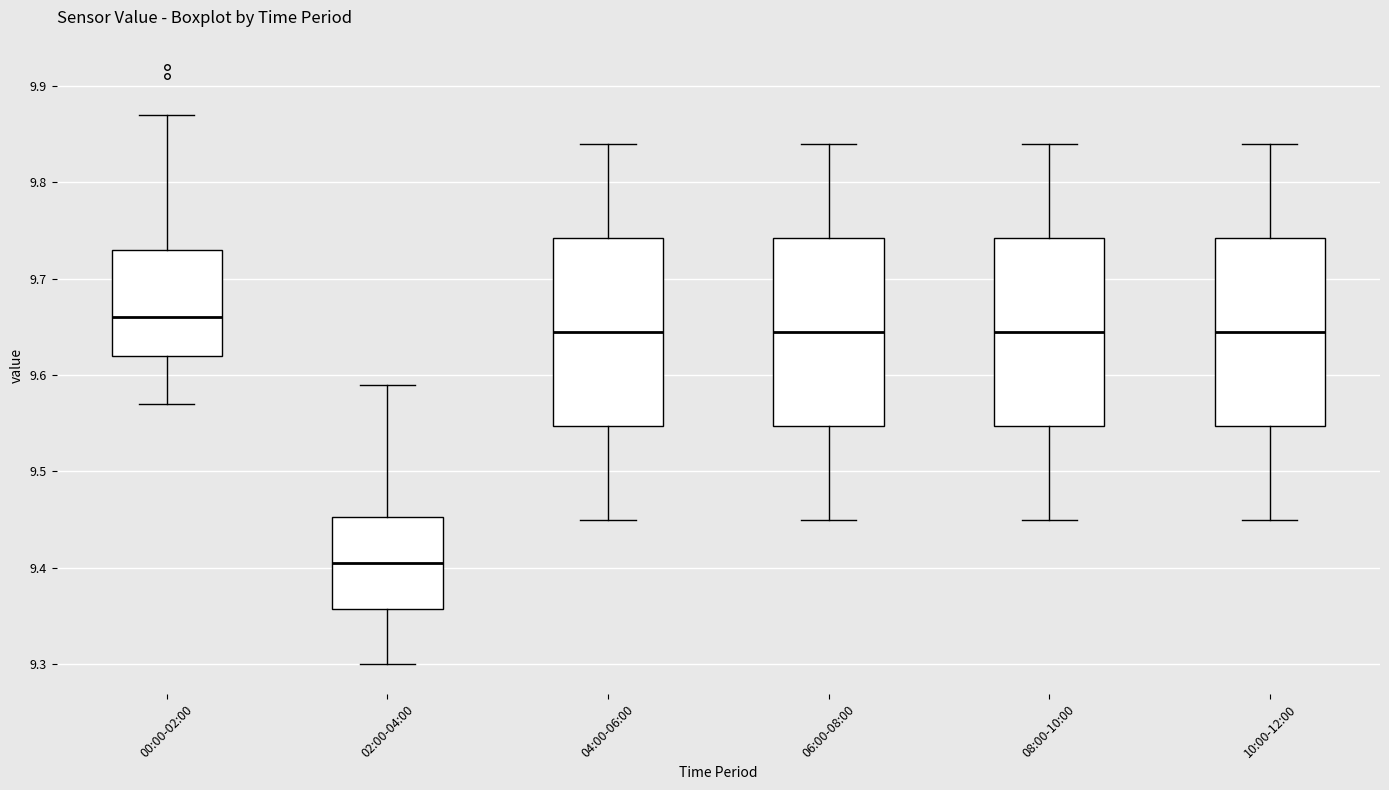

Reading left to right, transcribe this box plot: for each box, give where its median line is, the range the box spans, and where its two whiskers end, as read against the y-axis. The values are not printed on the chart, so give them approximately, as read against the axis.

00:00-02:00: median 9.66, box 9.62 to 9.73, whiskers 9.57 to 9.87
02:00-04:00: median 9.41, box 9.36 to 9.45, whiskers 9.30 to 9.59
04:00-06:00: median 9.65, box 9.55 to 9.74, whiskers 9.45 to 9.84
06:00-08:00: median 9.65, box 9.55 to 9.74, whiskers 9.45 to 9.84
08:00-10:00: median 9.65, box 9.55 to 9.74, whiskers 9.45 to 9.84
10:00-12:00: median 9.65, box 9.55 to 9.74, whiskers 9.45 to 9.84